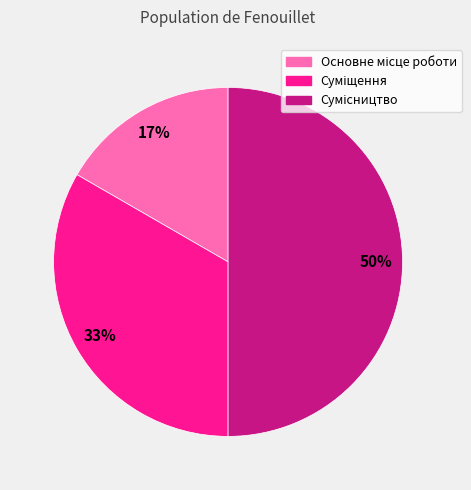

How many segments does this pie chart have?

3